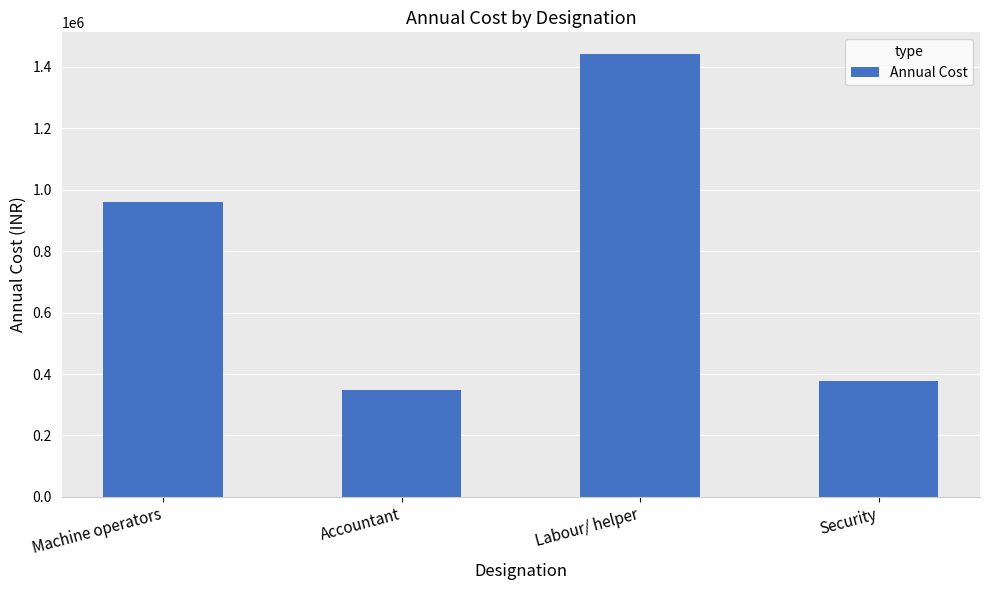

Which category has the lowest value across all series?

Accountant